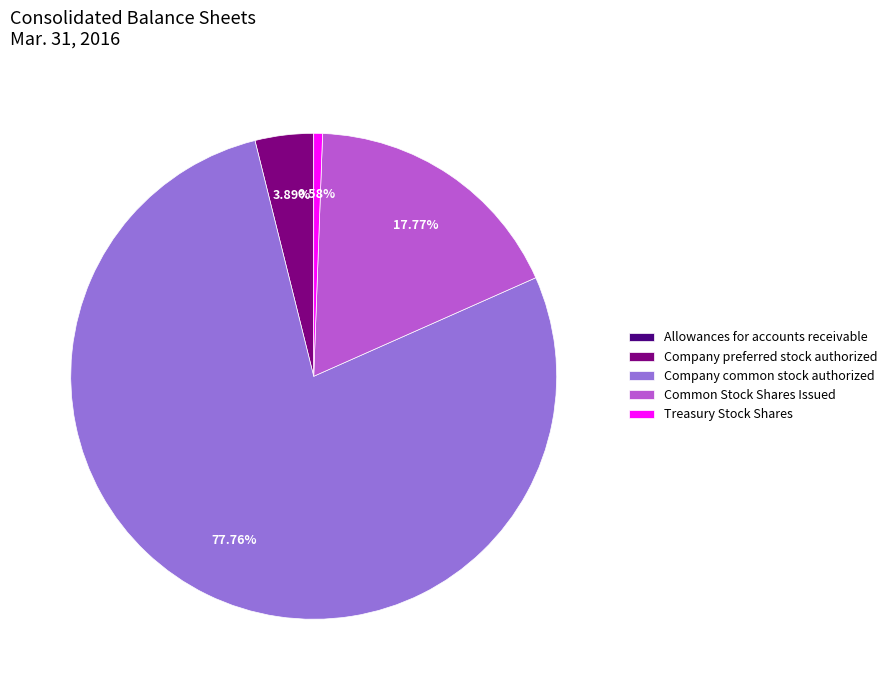

Is the sum of Company common stock authorized and Company preferred stock authorized greater than half?

Yes